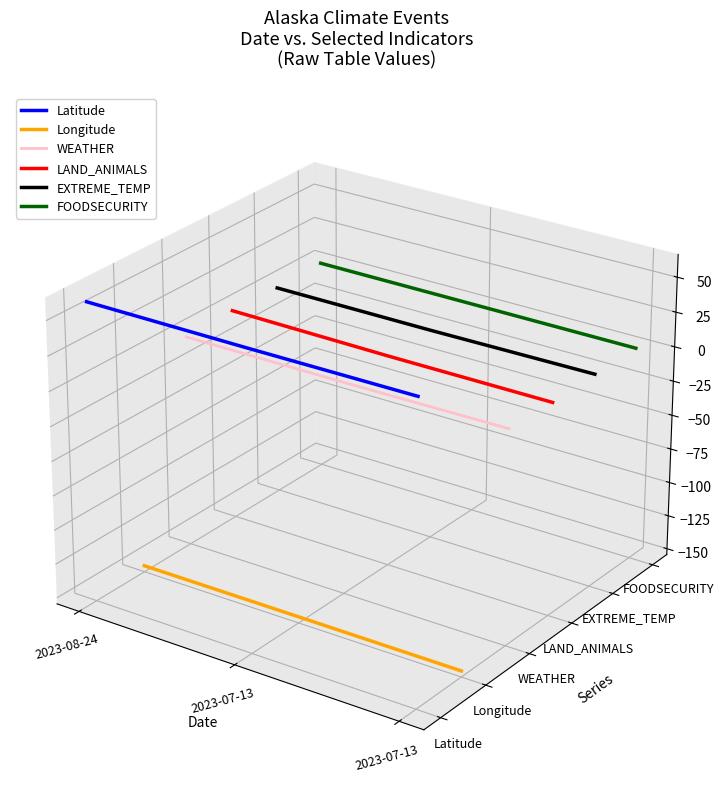

Which has a higher value, 2023-08-24 or 2023-07-13?

2023-08-24